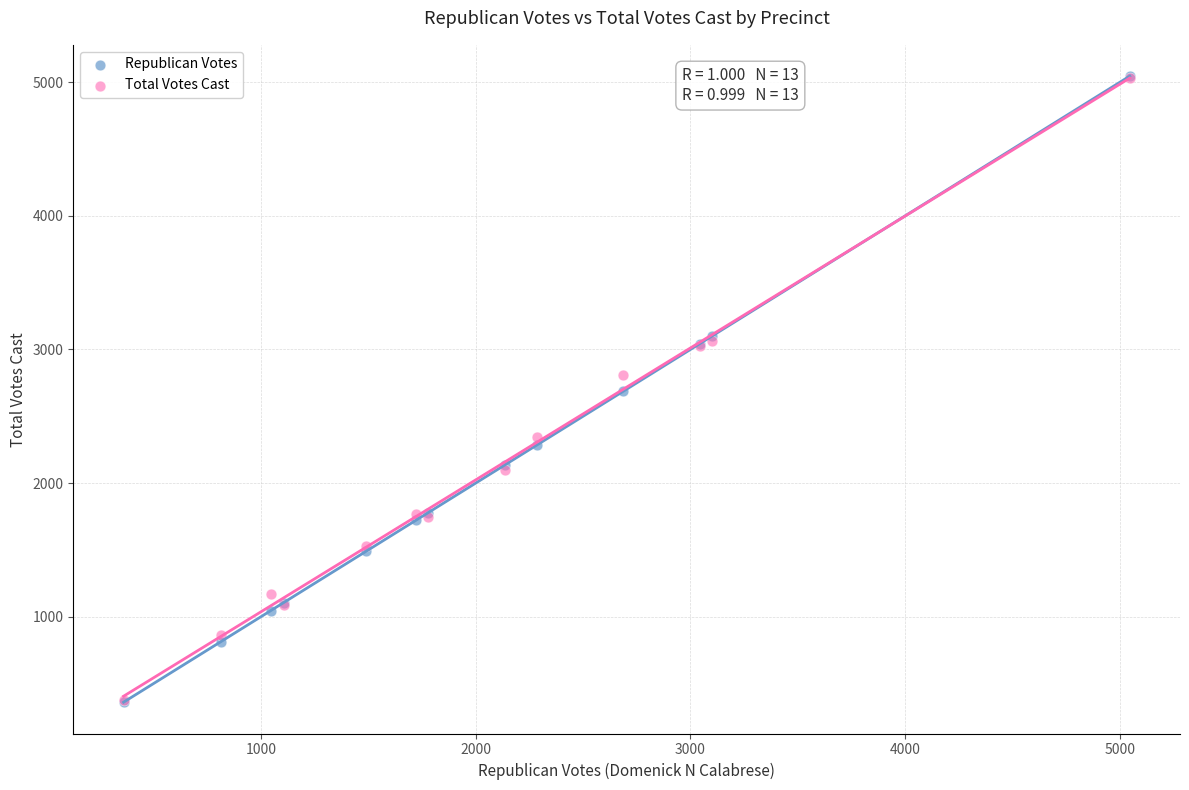

What are all the series names shown in the legend?

Republican Votes, Total Votes Cast